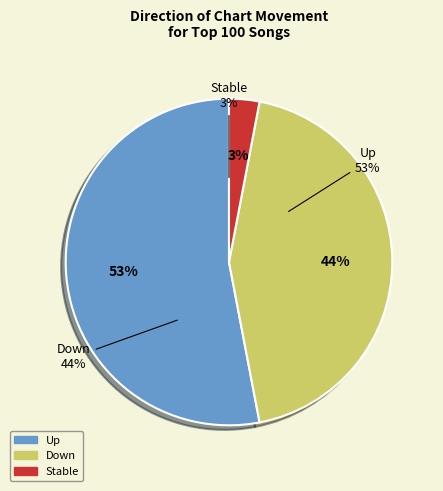

How much of the chart is everything except -?

97.0%